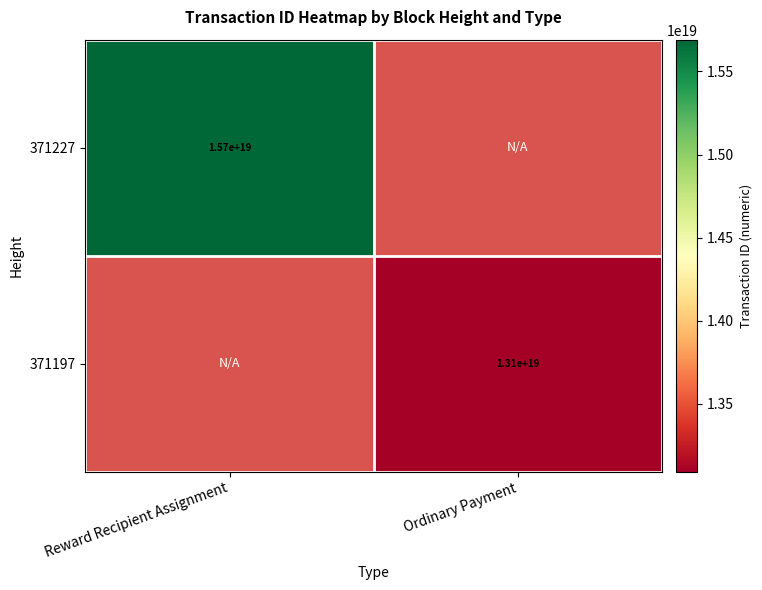

Is the value of 371197 at Ordinary Payment greater than the value of 371227 at Reward Recipient Assignment?

No